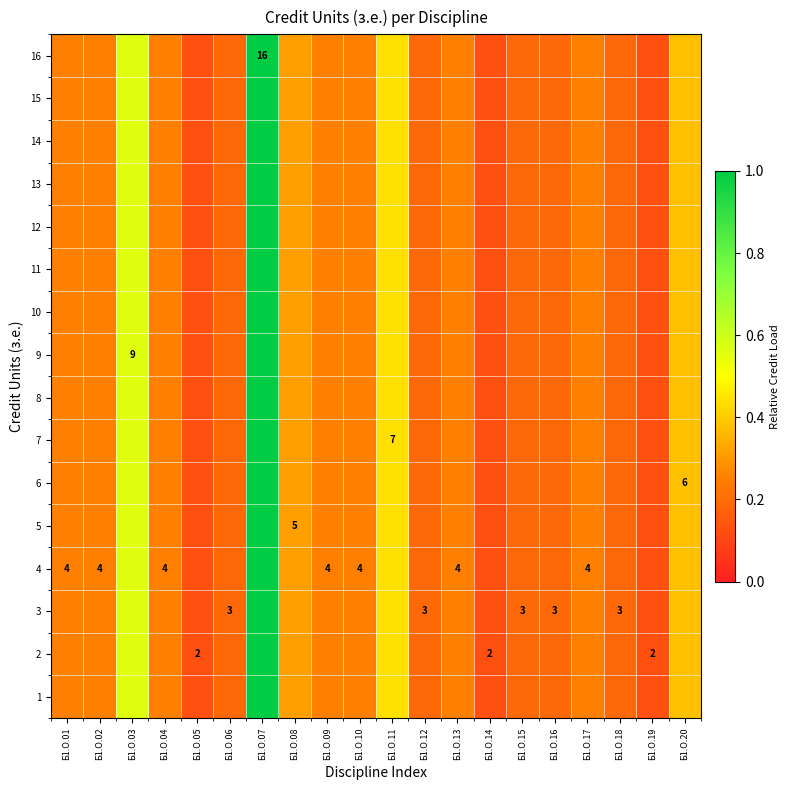

Is the value of 11 at Б1.О.08 greater than the value of 10 at Б1.О.13?

Yes